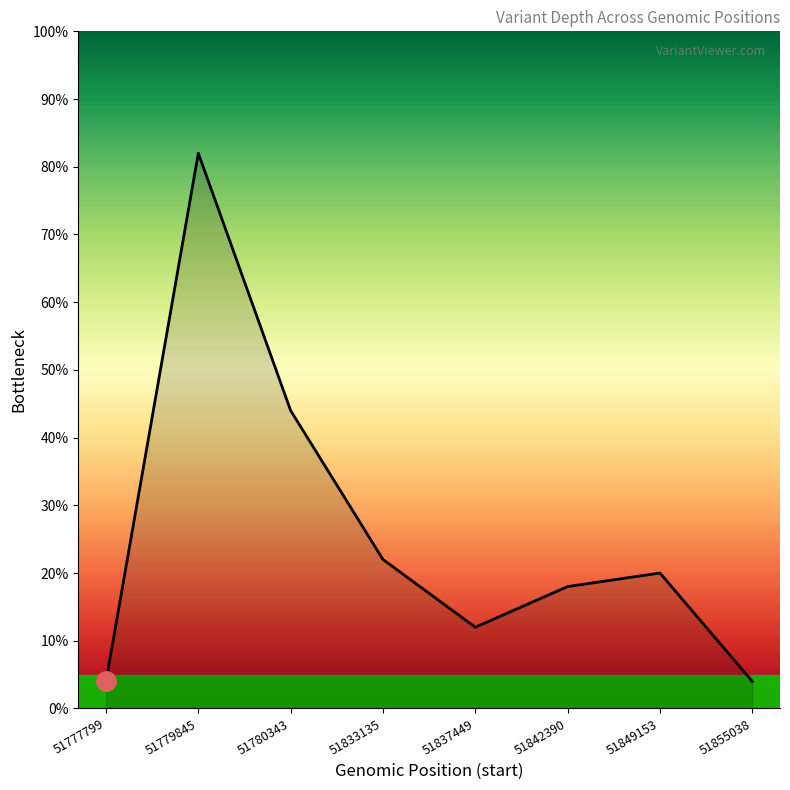

Reading right to left, transcribe all the data shown in this chart.

4	20	18	12	22	44	82	4